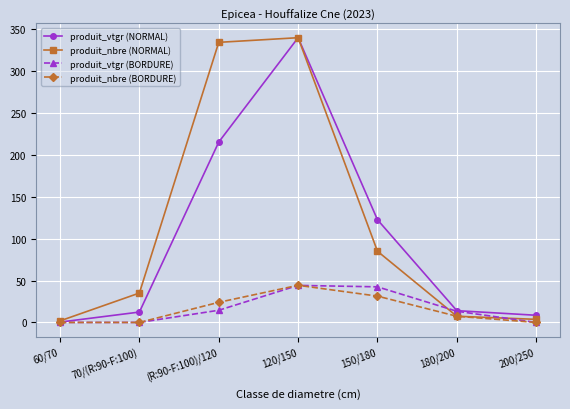

What is the difference between the maximum and second lowest values in the produit_nbre (NORMAL) series?

335.8